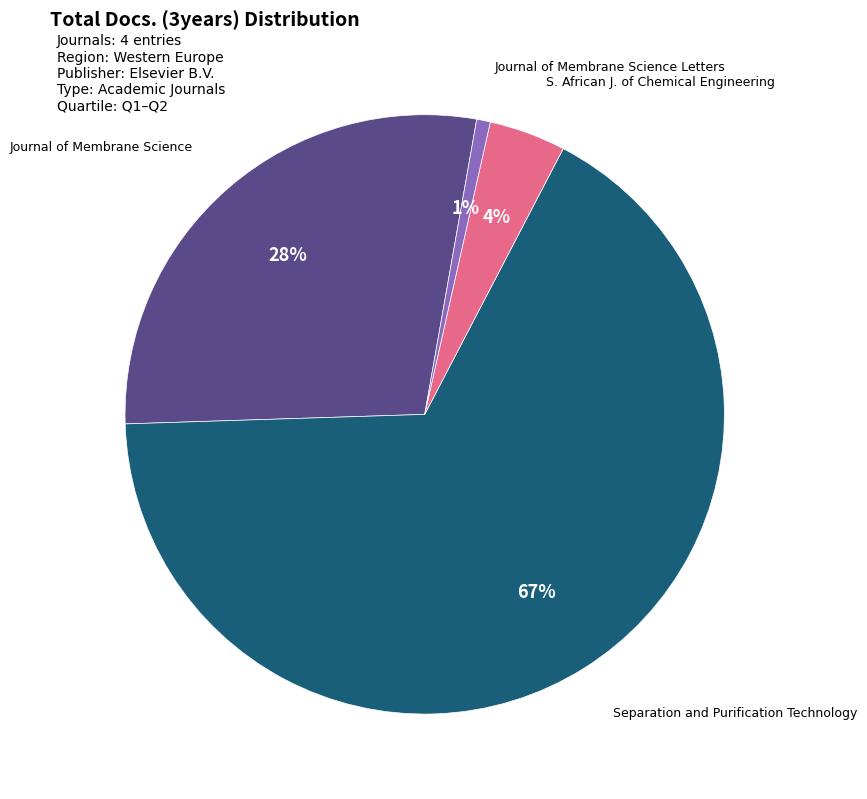

Count the number of slices in the pie.

4